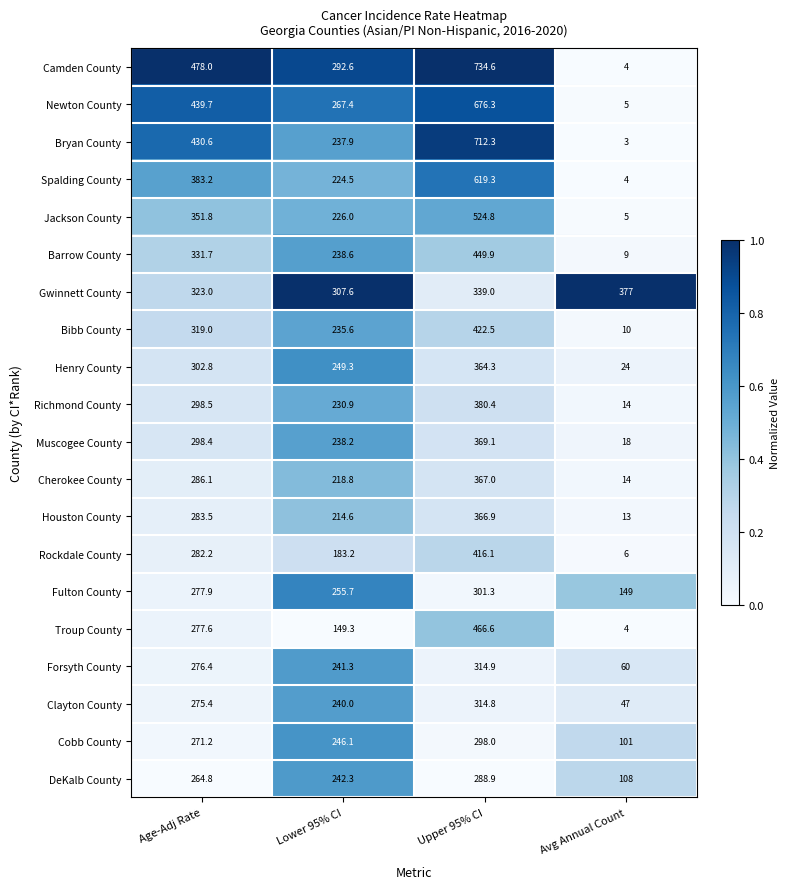

What is the greatest value displayed?

734.6